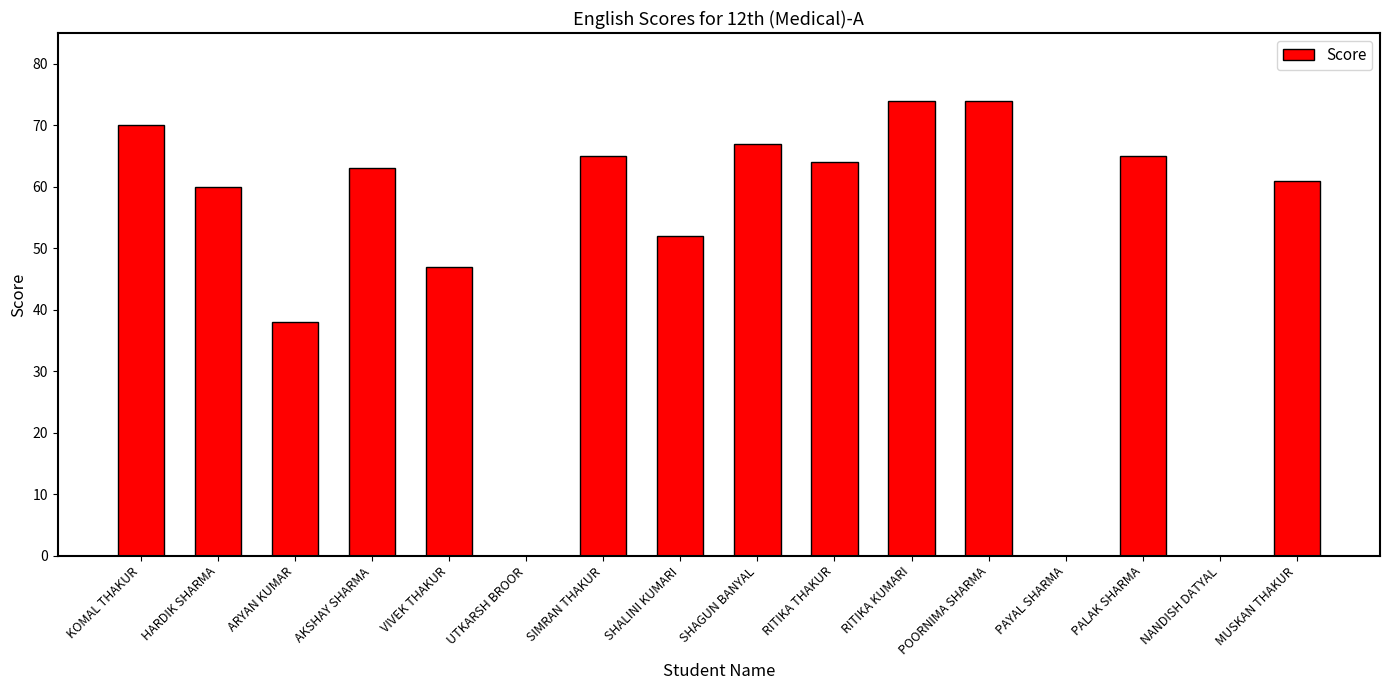

Count the number of data series in this chart.

1